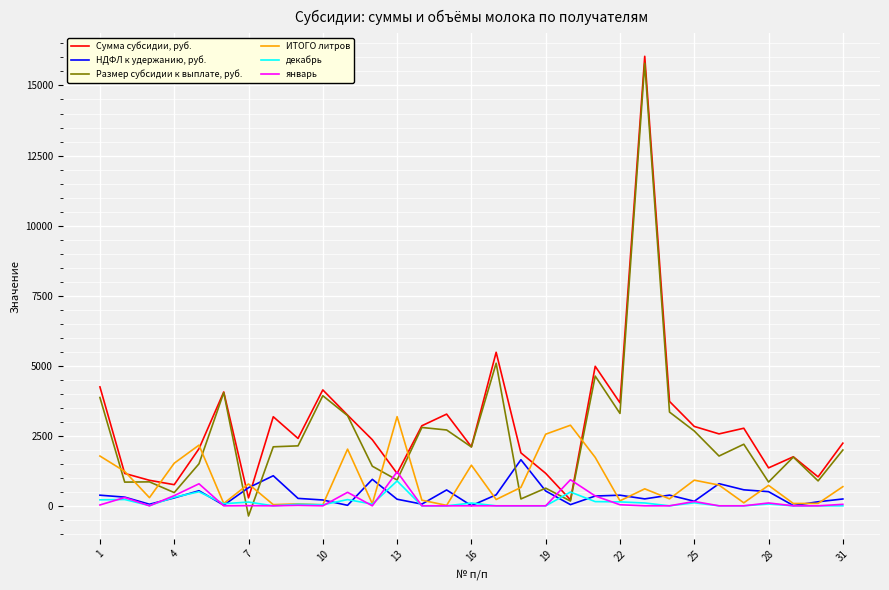

List the series in order of their peak value, highest first.

Сумма субсидии, руб., Размер субсидии к выплате, руб., ИТОГО литров, НДФЛ к удержанию, руб., январь, декабрь